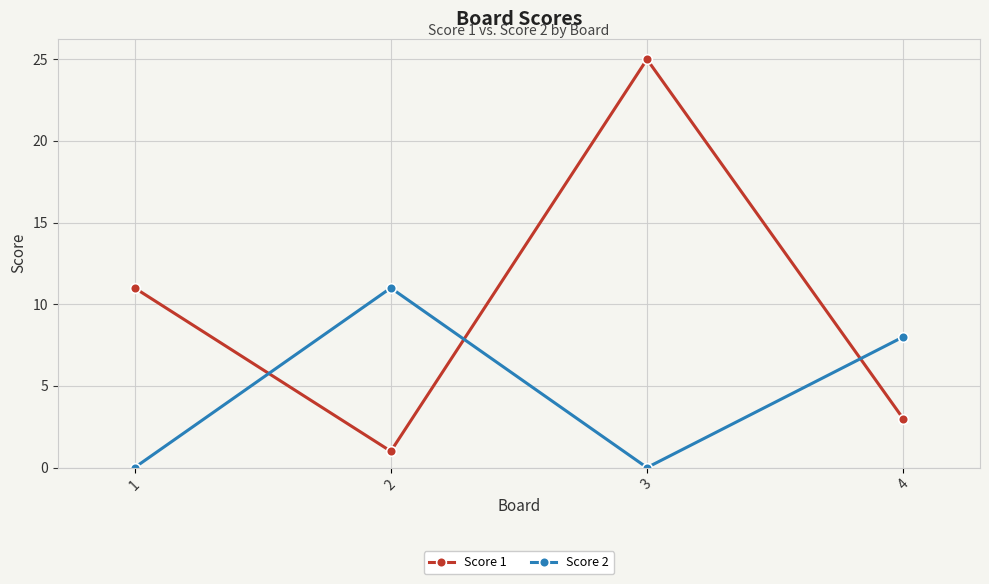

True or false: Score 1 and Score 2 cross at least once.

True